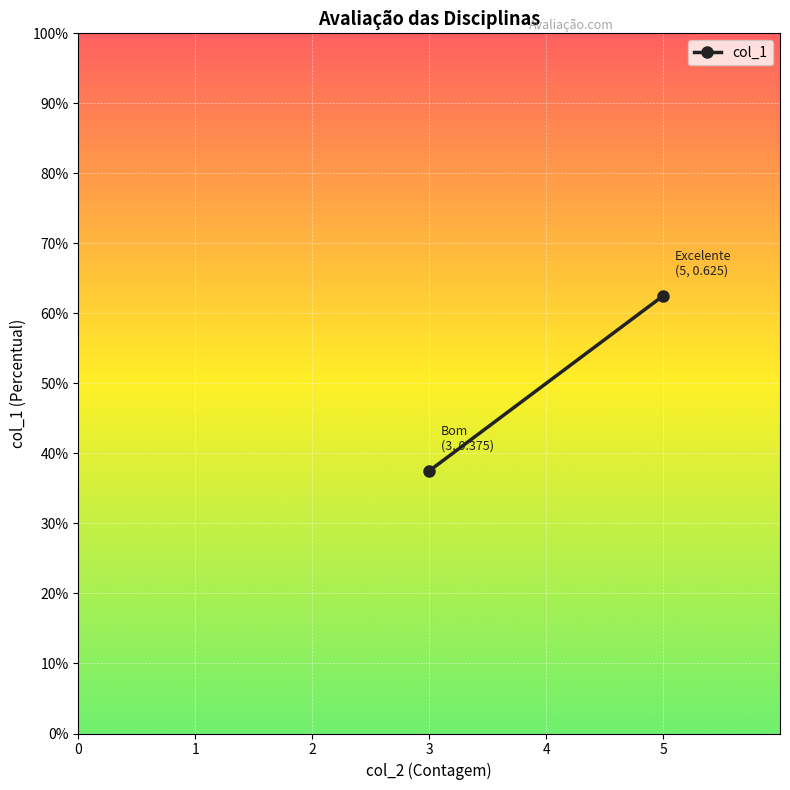

Count the values in the range 0 to 1.

2